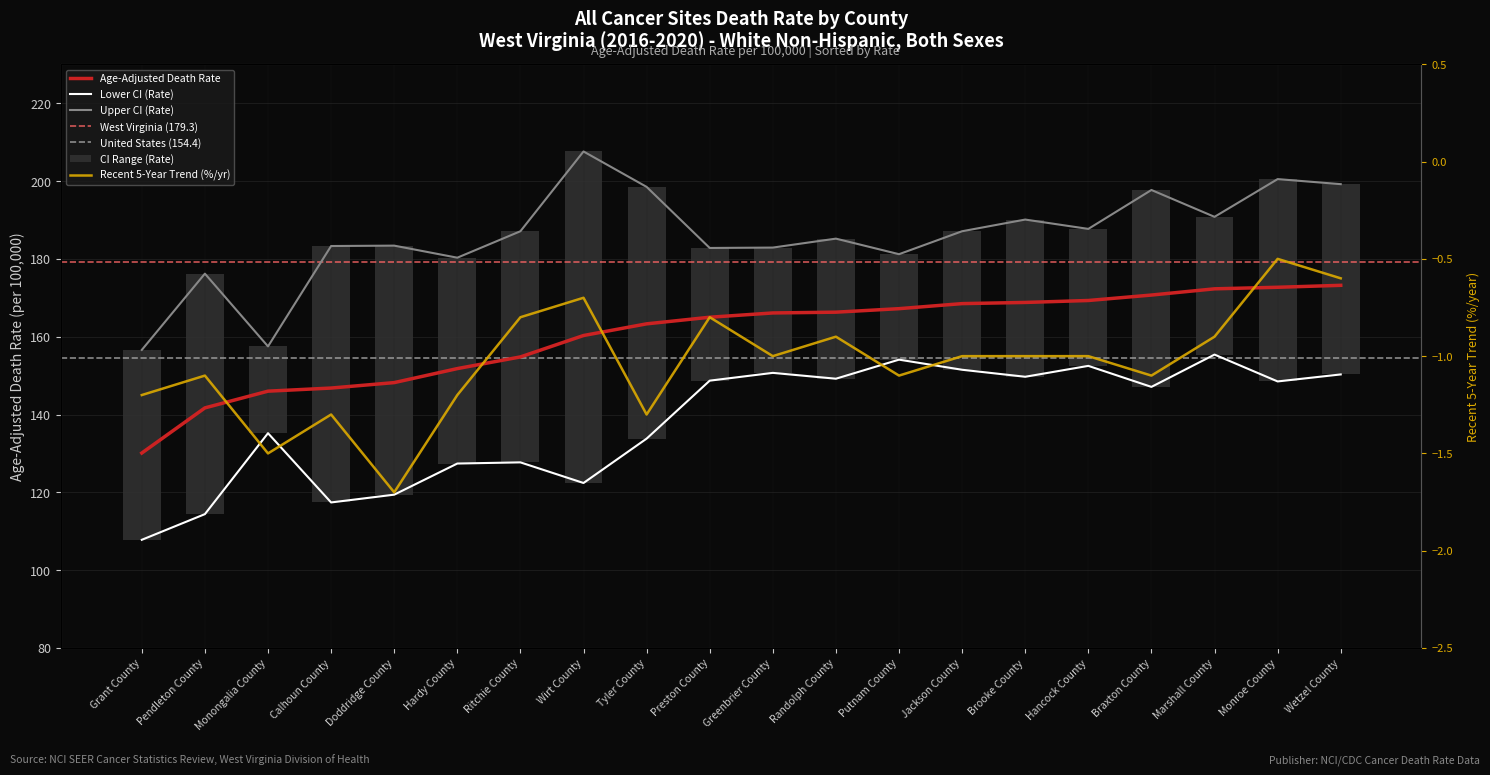

How many groups of bars are there?

20